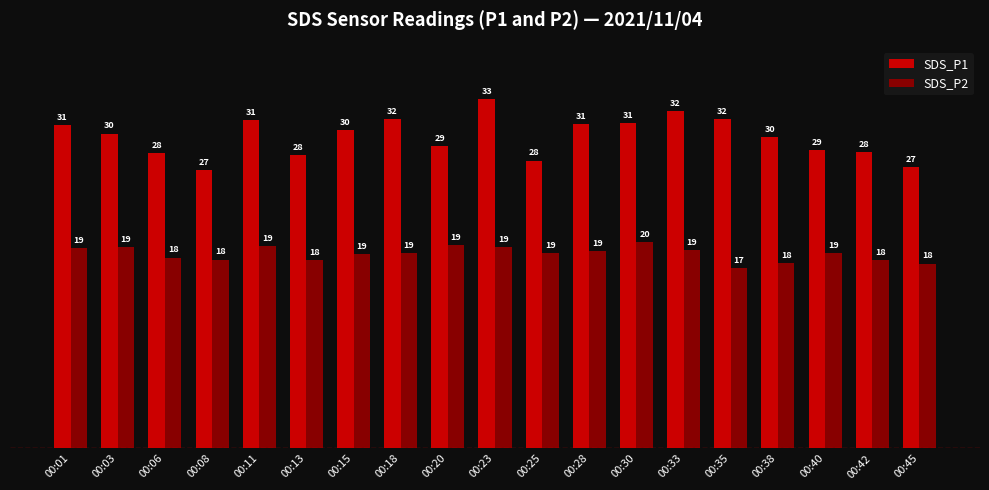

At how many categories does at least one series exceed 26?

19